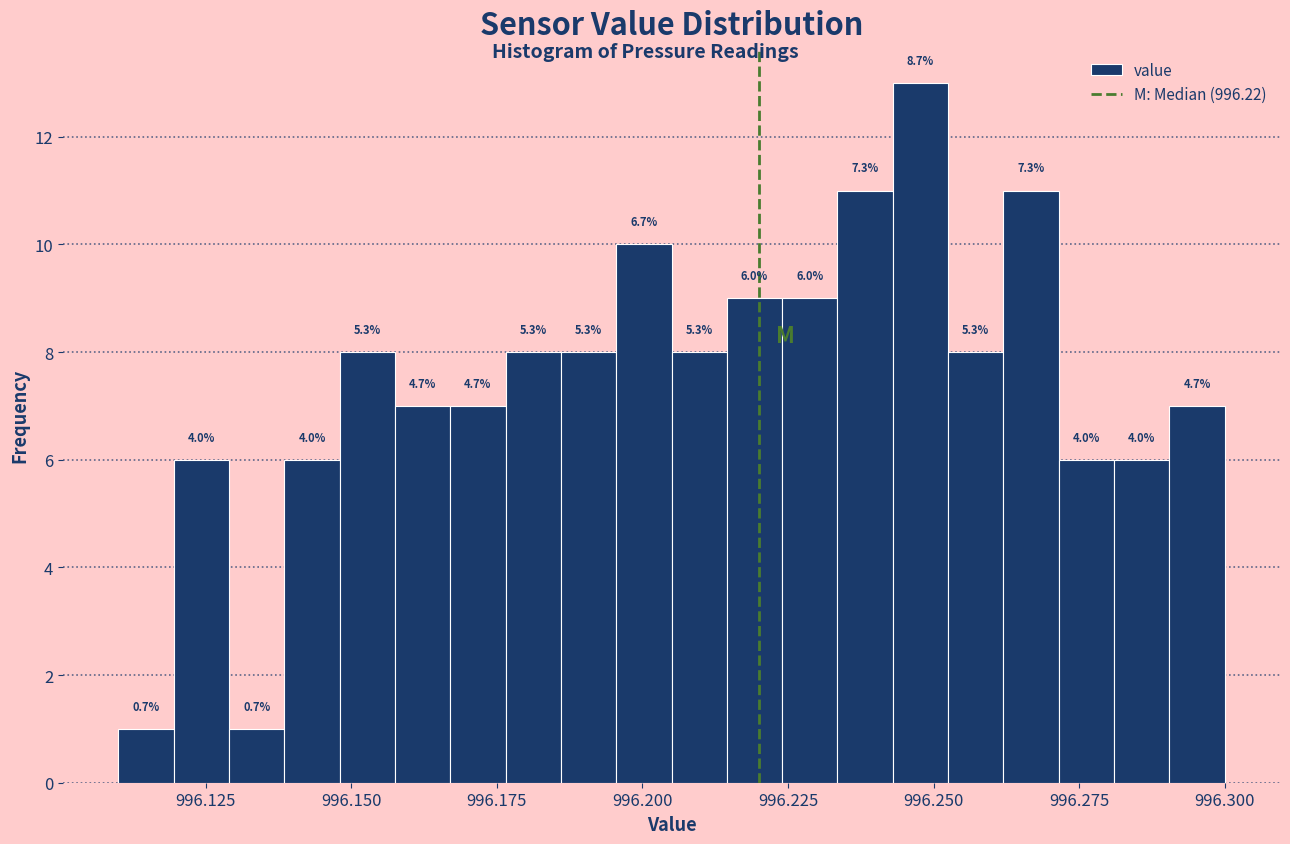

Read against the x-axis, roughly where is the centre of the tallest bar?

996.250